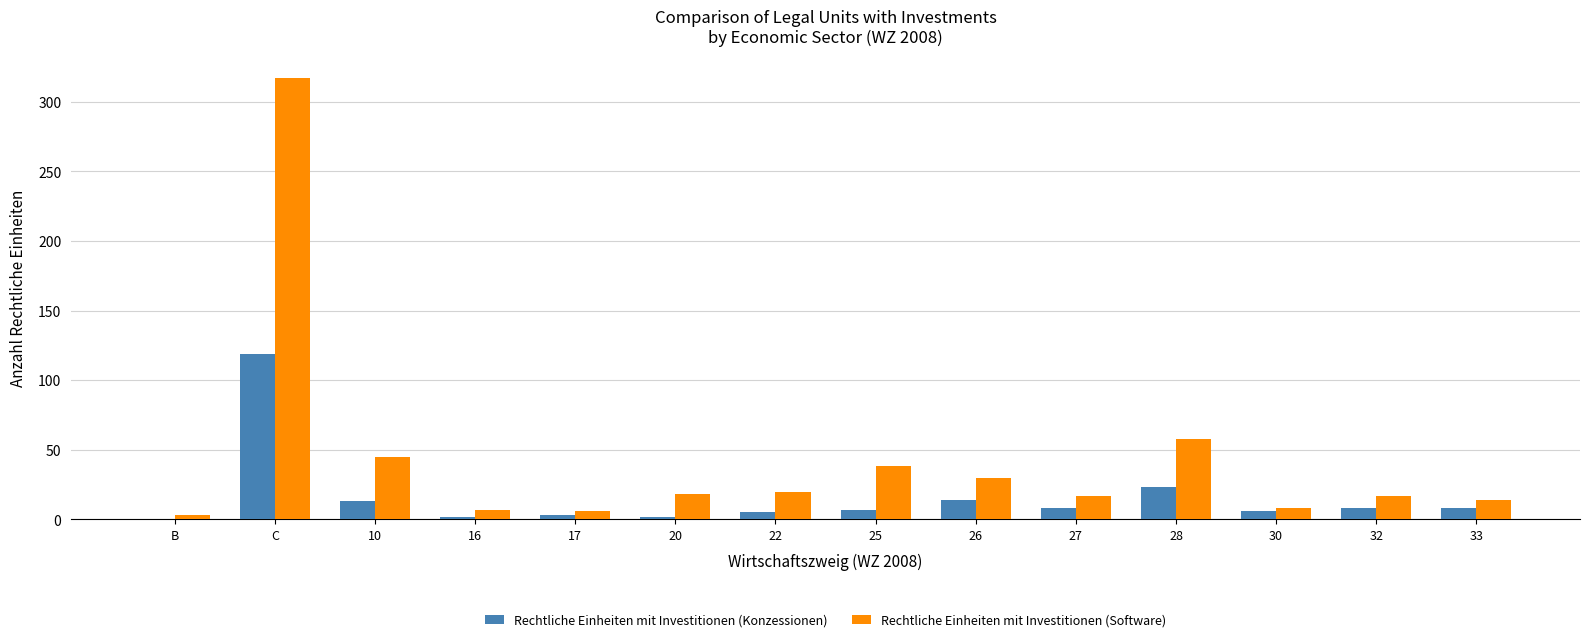

Is it true that Rechtliche Einheiten mit Investitionen (Software) equals 464 at C?

False